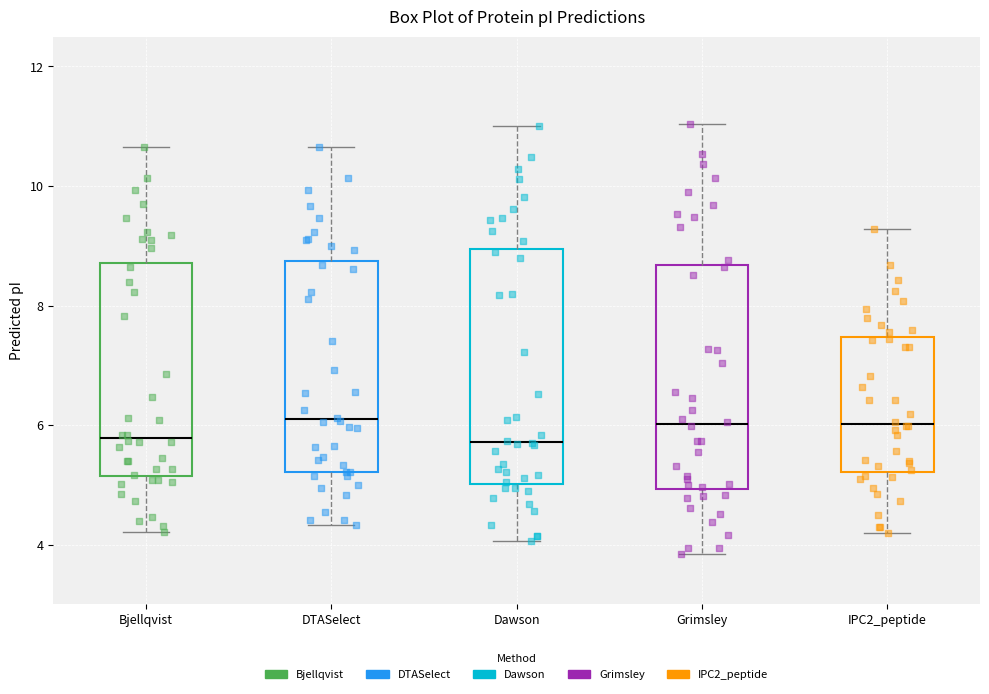

Reading left to right, read every box against the y-axis: the position of its median line, the range the box covers, and the ends of its whiskers. The values are not printed on the chart, so give them approximately, as read against the axis.

Bjellqvist: median 5.8, box 5.2 to 8.8, whiskers 4.2 to 10.6
DTASelect: median 6.0, box 5.2 to 8.8, whiskers 4.4 to 10.6
Dawson: median 5.8, box 5.0 to 9.0, whiskers 4.0 to 11.0
Grimsley: median 6.0, box 5.0 to 8.6, whiskers 3.8 to 11.0
IPC2_peptide: median 6.0, box 5.2 to 7.4, whiskers 4.2 to 9.2